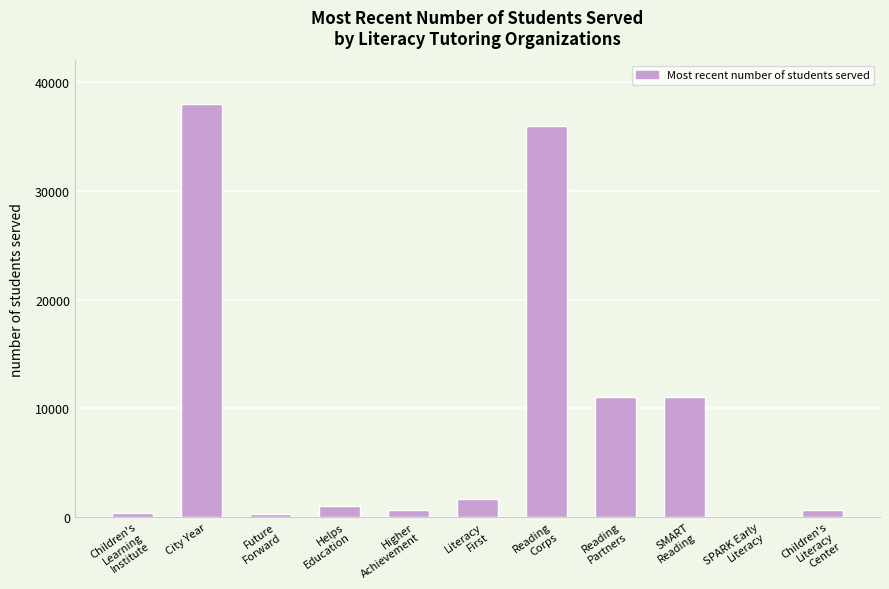

What is the greatest value displayed?

38000